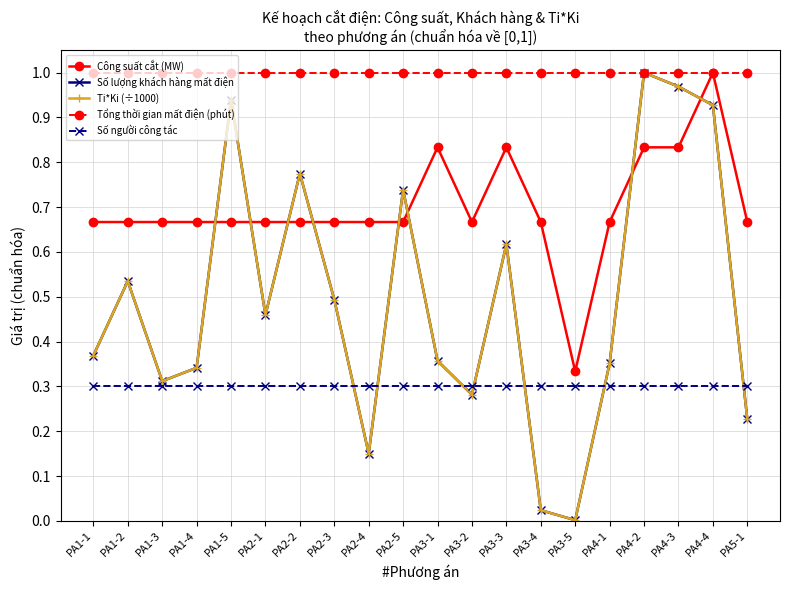

Is this an area chart (filled region under the line)?

No